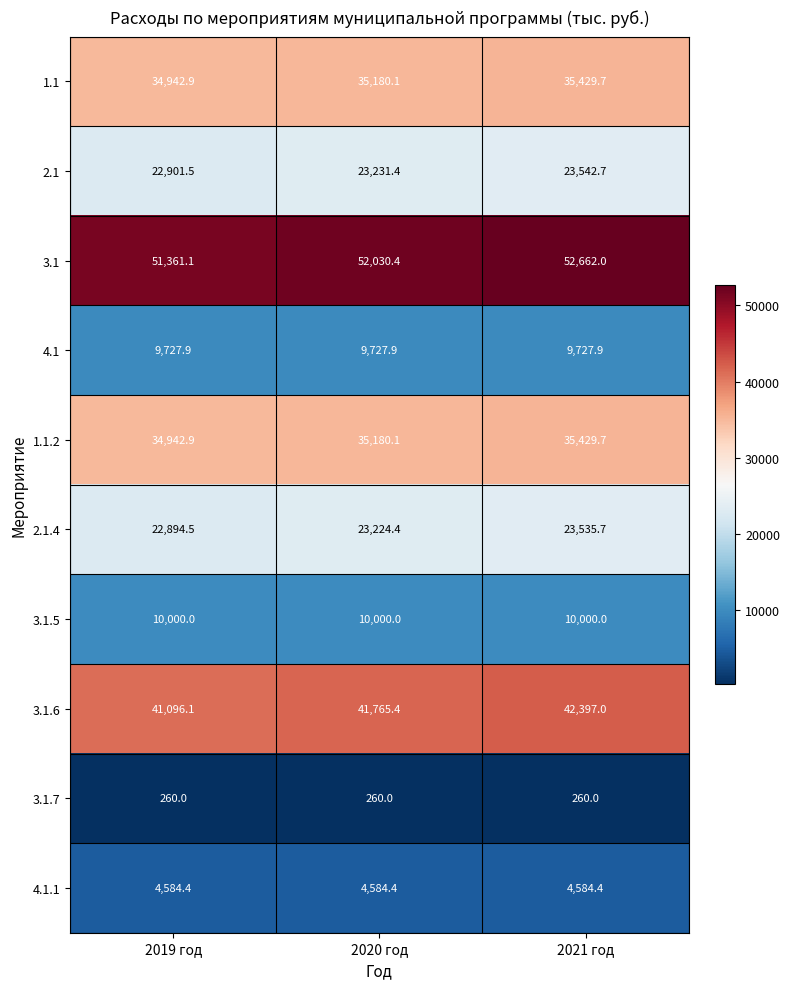

Reading left to right, transcribe all the data shown in this chart.

1.1: 2019 год=34942.9	2020 год=35180.1	2021 год=35429.7
2.1: 2019 год=22901.5	2020 год=23231.4	2021 год=23542.7
3.1: 2019 год=51361.1	2020 год=52030.4	2021 год=52662.0
4.1: 2019 год=9727.9	2020 год=9727.9	2021 год=9727.9
1.1.2: 2019 год=34942.9	2020 год=35180.1	2021 год=35429.7
2.1.4: 2019 год=22894.5	2020 год=23224.4	2021 год=23535.7
3.1.5: 2019 год=10000.0	2020 год=10000.0	2021 год=10000.0
3.1.6: 2019 год=41096.1	2020 год=41765.4	2021 год=42397.0
3.1.7: 2019 год=260.0	2020 год=260.0	2021 год=260.0
4.1.1: 2019 год=4584.4	2020 год=4584.4	2021 год=4584.4